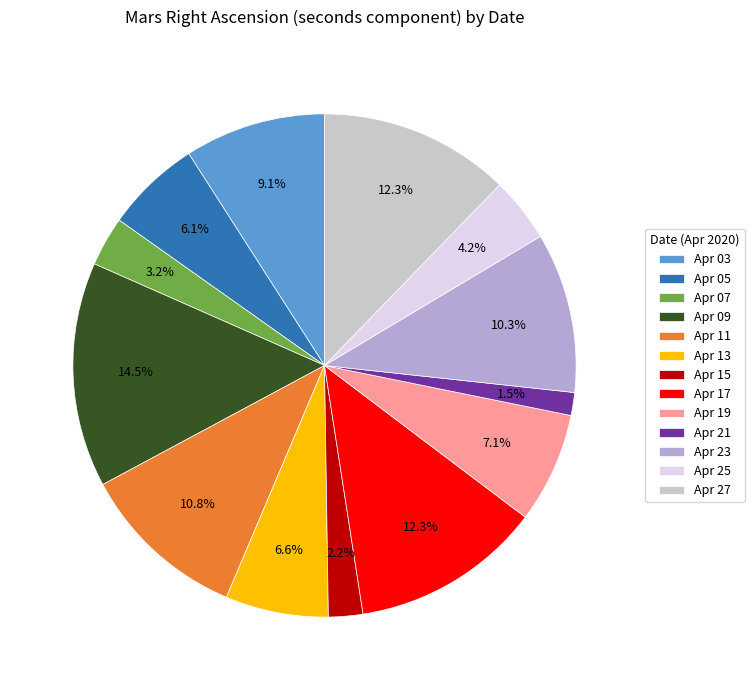

To the nearest percent, what is the difference between the Apr 25 and Apr 15 slice percentages?

2%